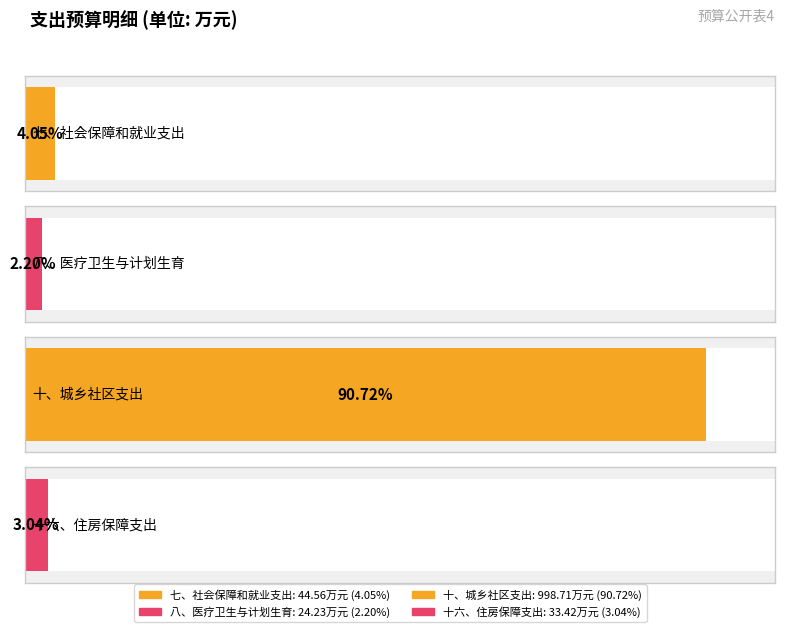

Rank the categories by value from lowest to highest.

八、医疗卫生与计划生育支出, 十六、住房保障支出, 七、社会保障和就业支出, 十、城乡社区支出